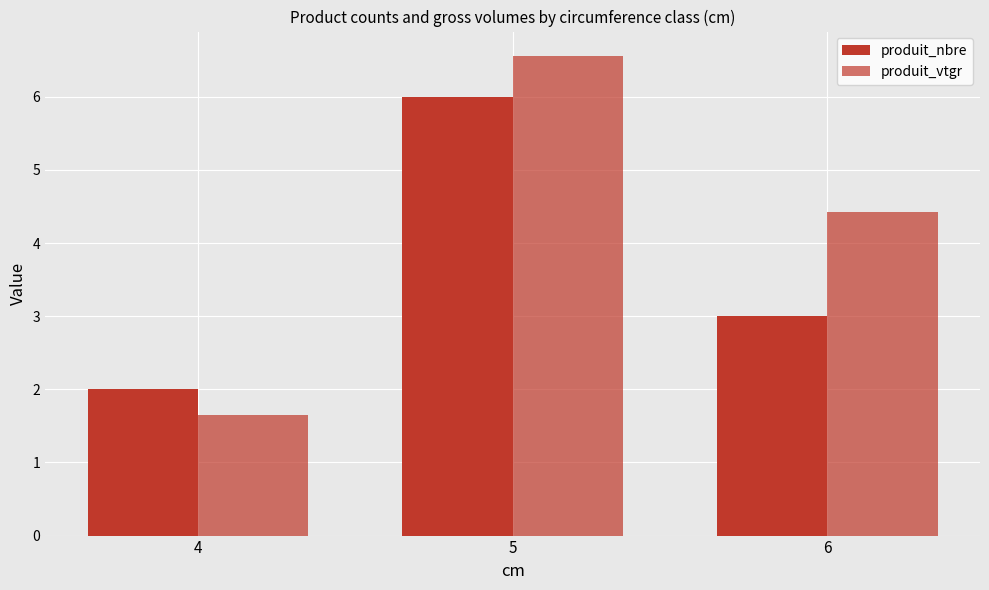

Are the bars grouped side by side (vs. stacked)?

Yes